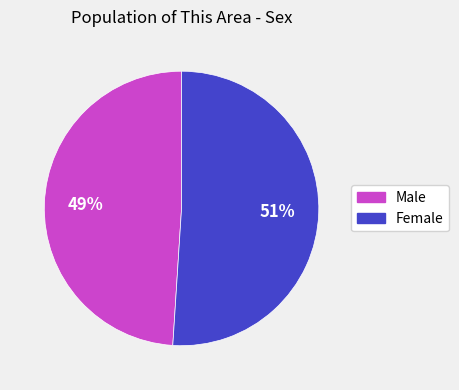

To the nearest percent, what is the average slice percentage?

50%